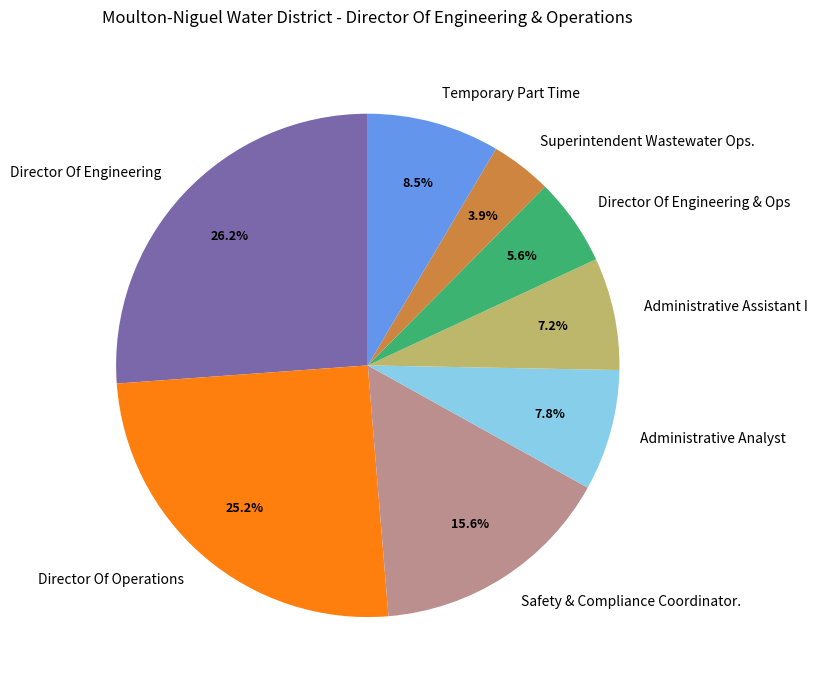

Which slice is the smallest?

Superintendent Wastewater Ops.